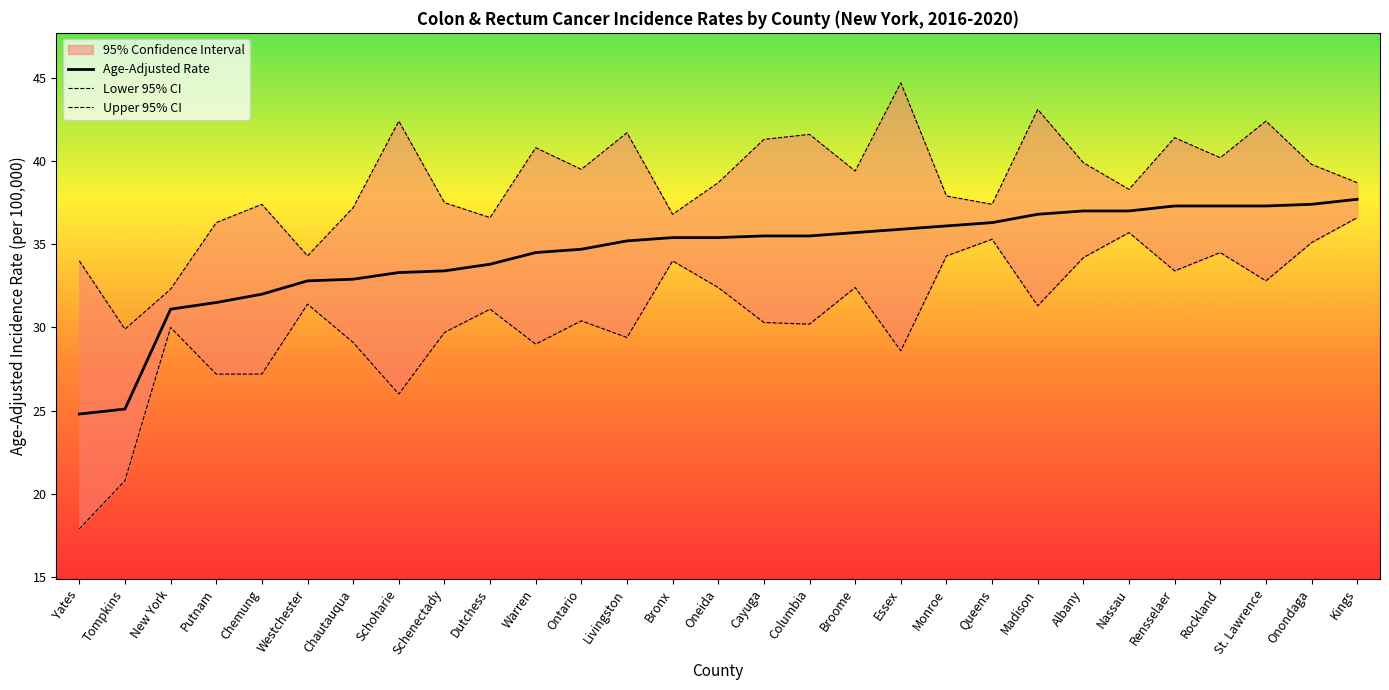

At how many categories does at least one series exceed 33?

27